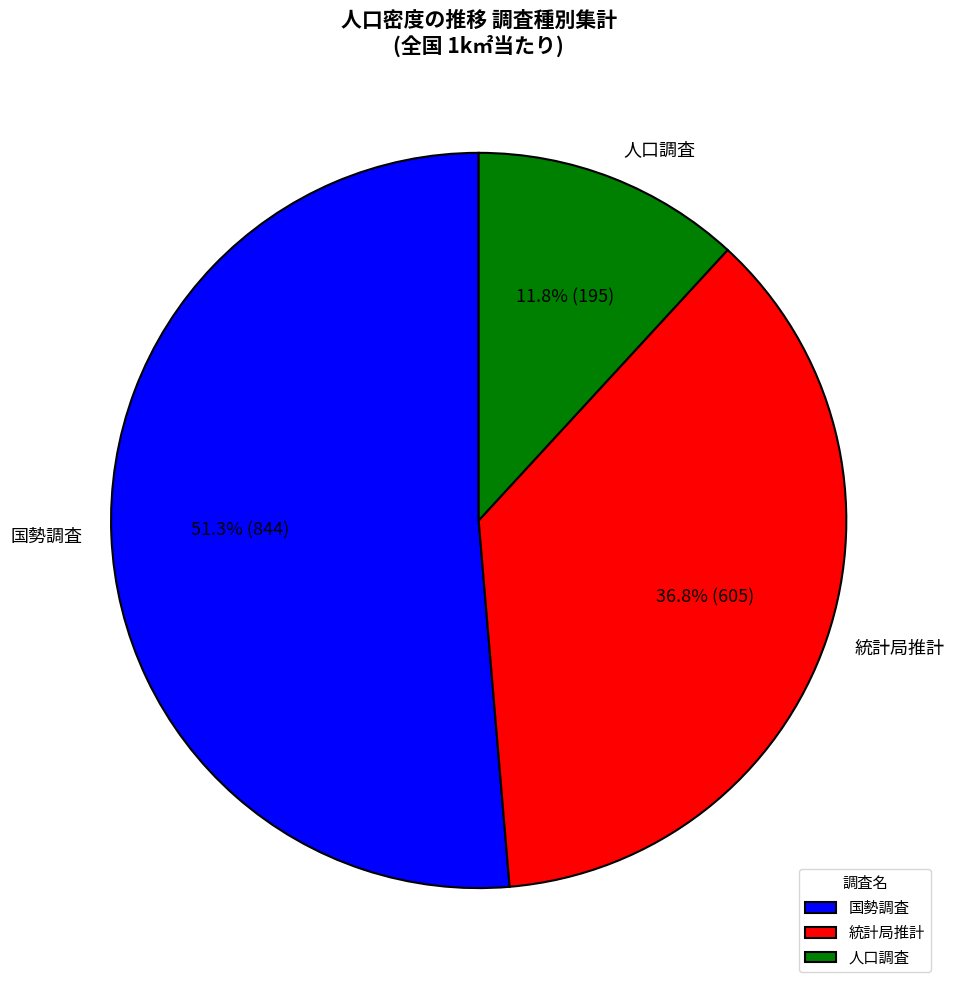

What is the smallest slice in the pie chart?

人口調査